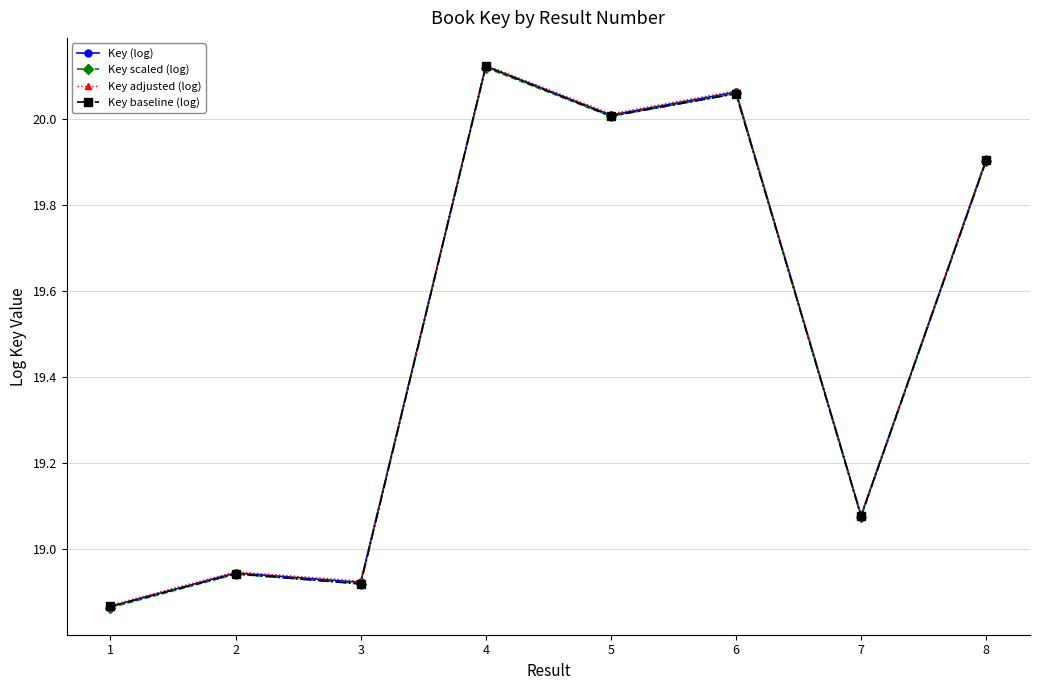

True or false: Key scaled (log) has more than 0 points higher than both neighbors.

True